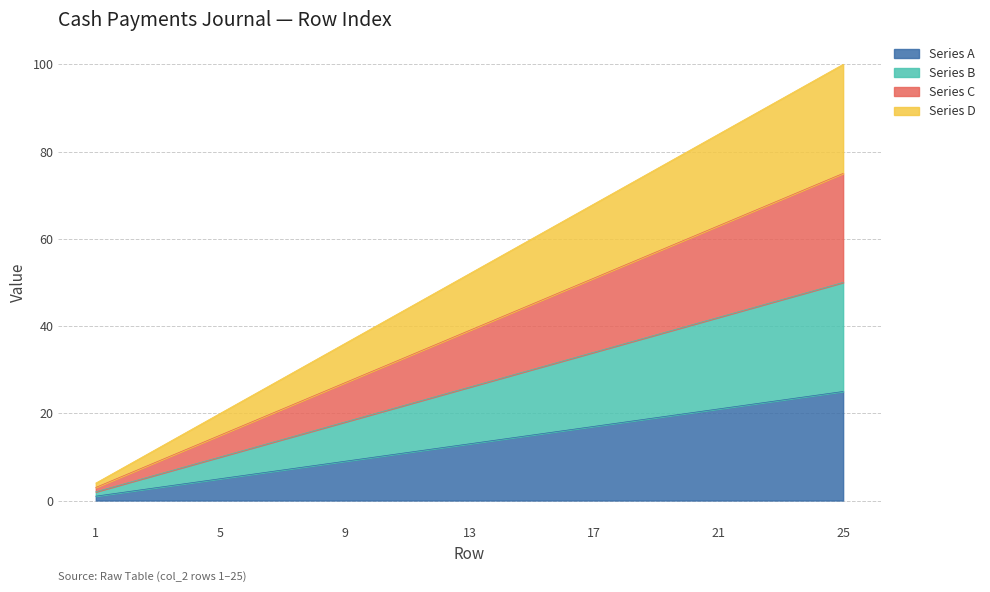

Does the chart have visible grid lines?

Yes